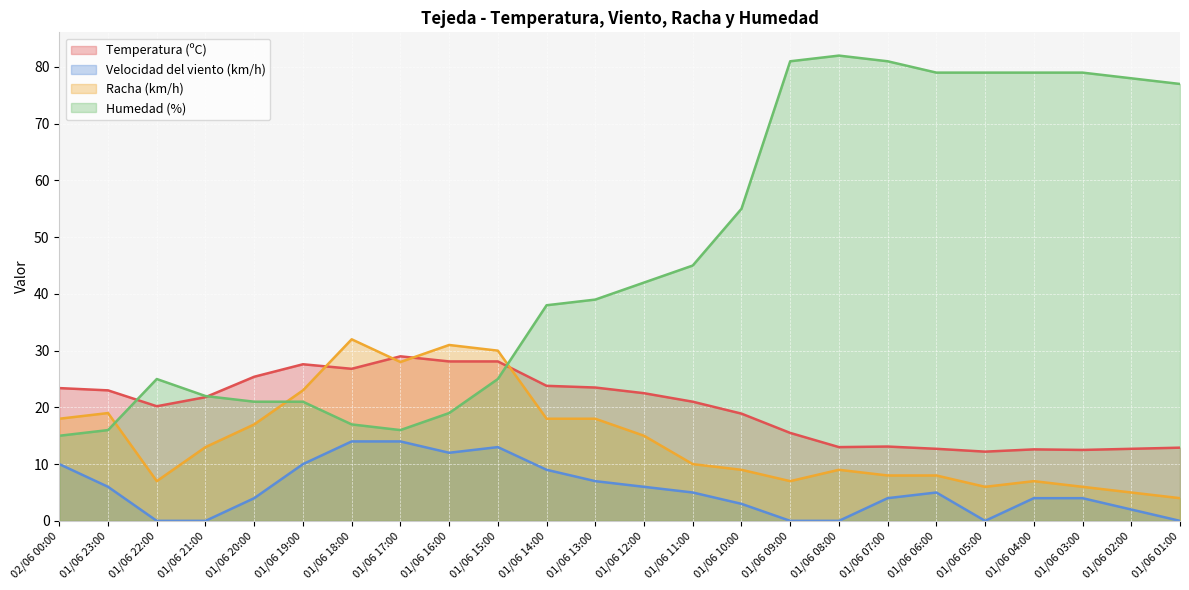

At which label does Racha (km/h) reach its peak?

01/06 18:00